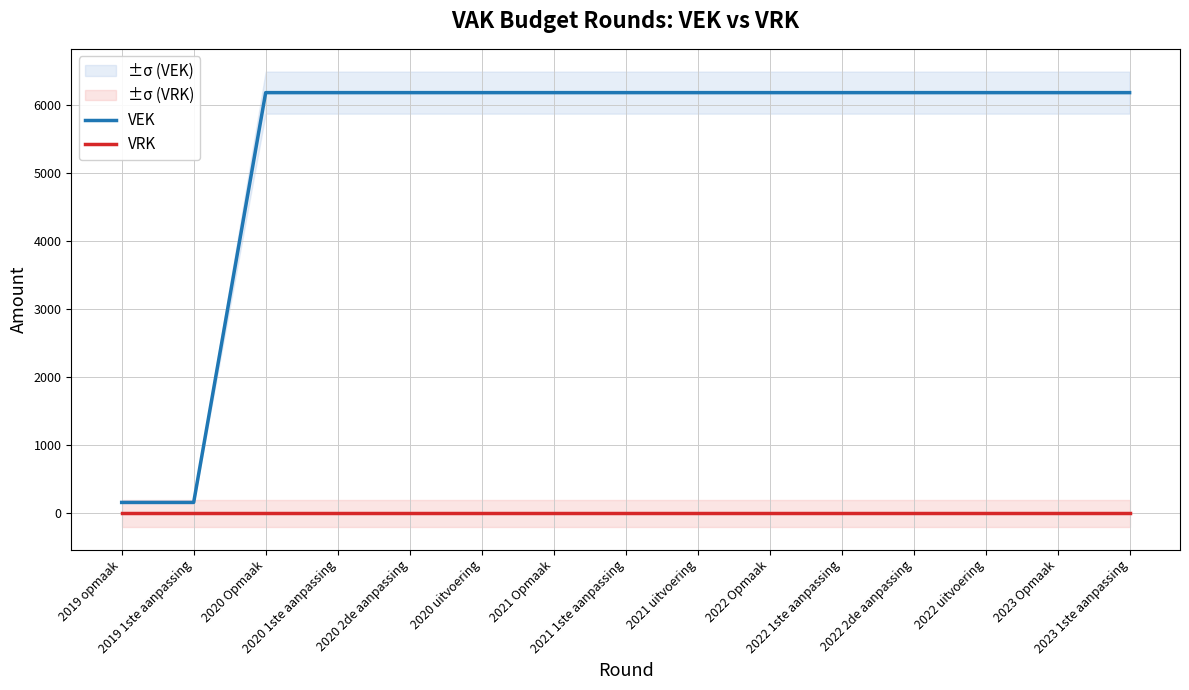

What are all the series names shown in the legend?

VEK, VRK